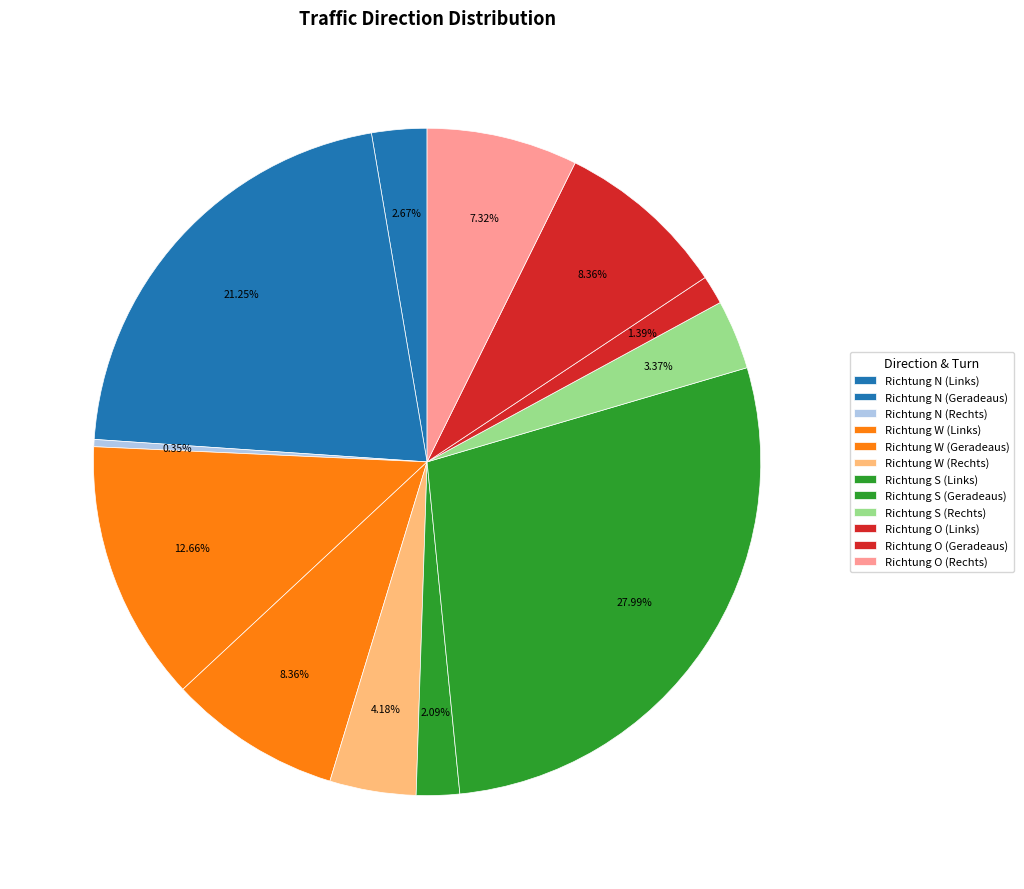

What percentage is the Richtung N (Geradeaus) slice, to the nearest percent?

21%